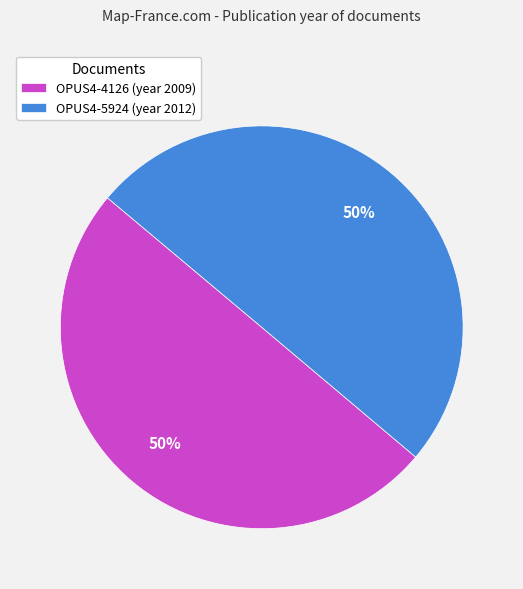

Count the number of slices in the pie.

2